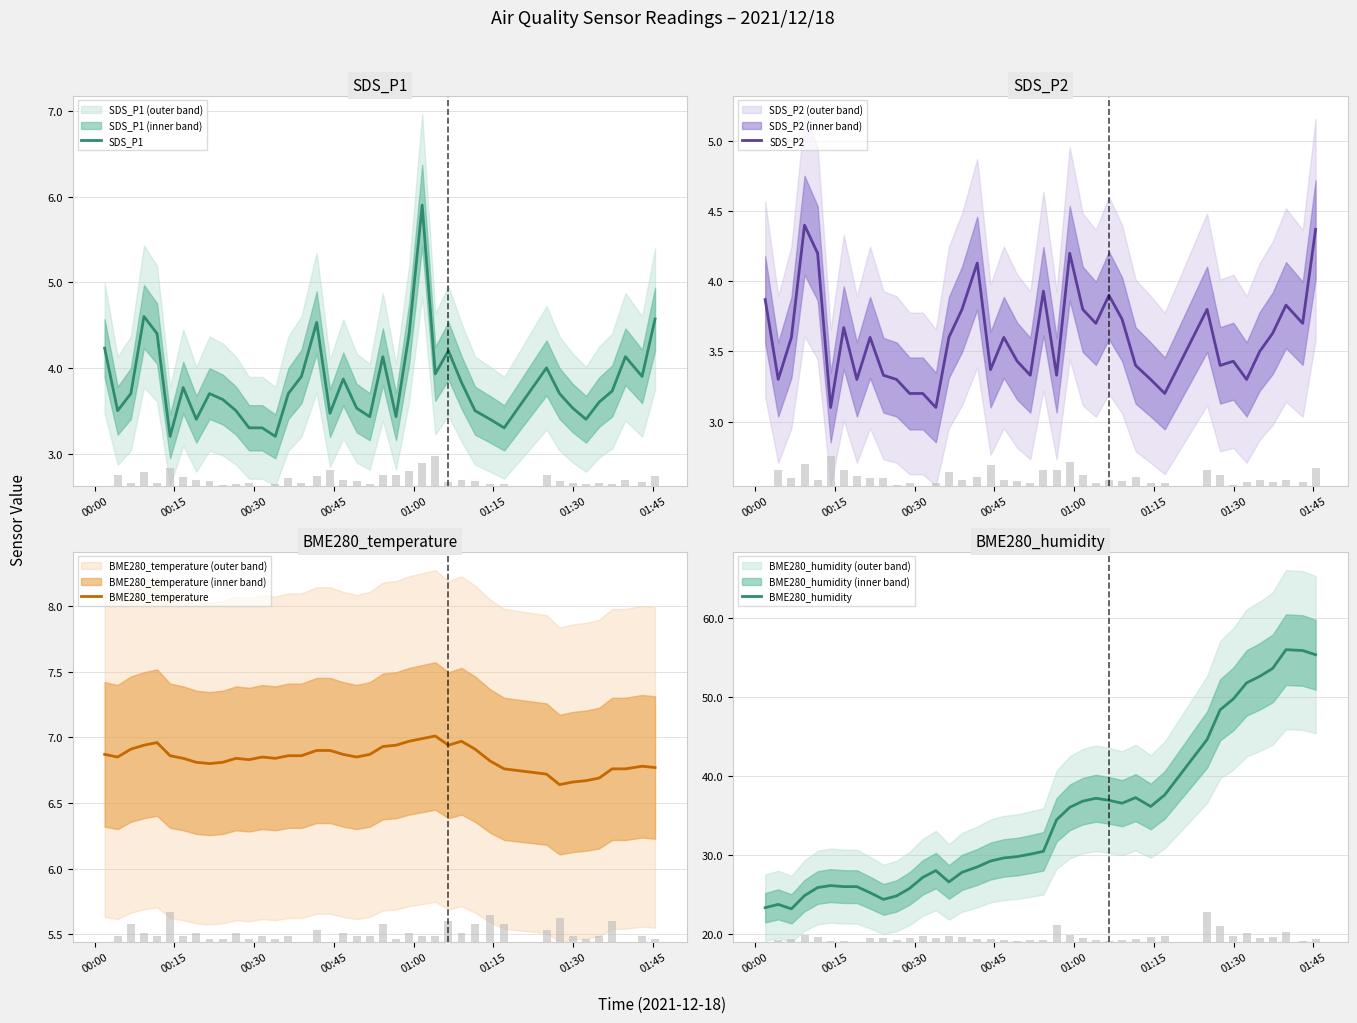

Which series has the largest total across all categories?

BME280_humidity